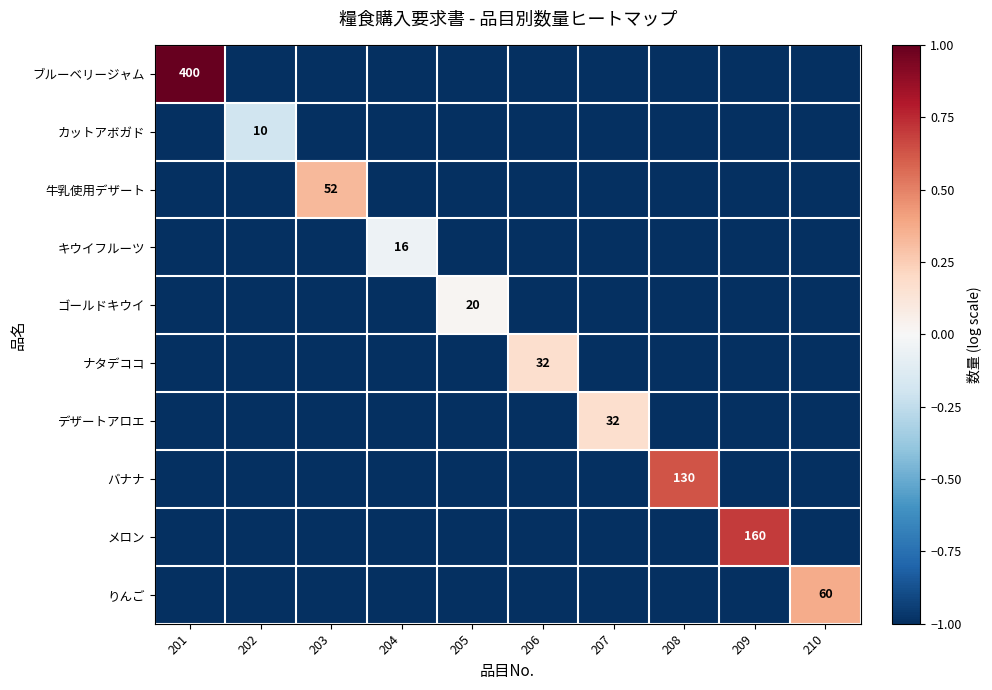

True or false: りんご has a value of 20 at 210.

False